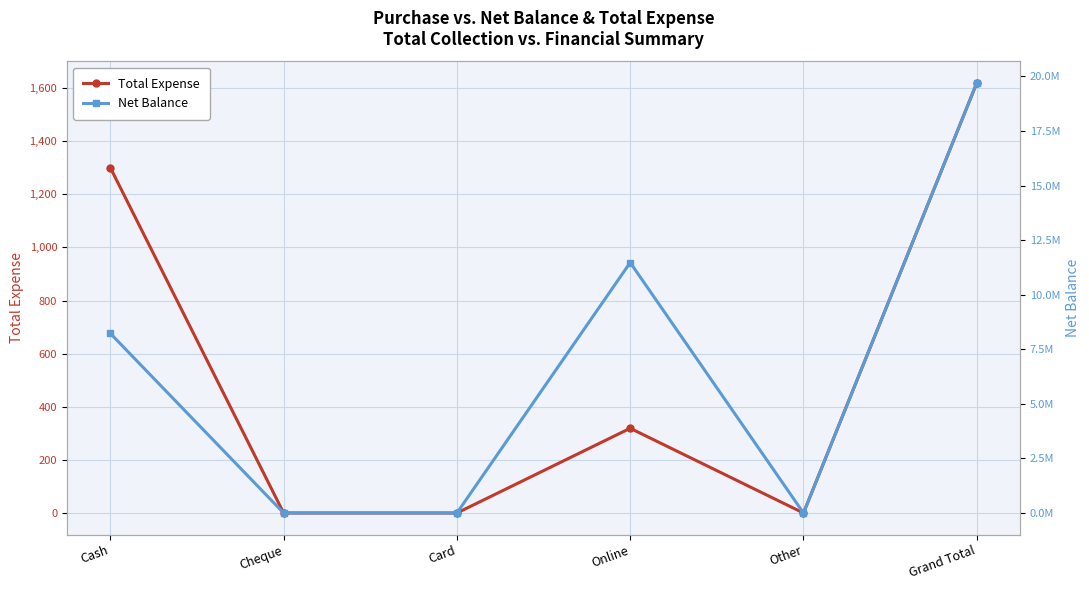

How many interior local valleys does the Total Expense series have?

1